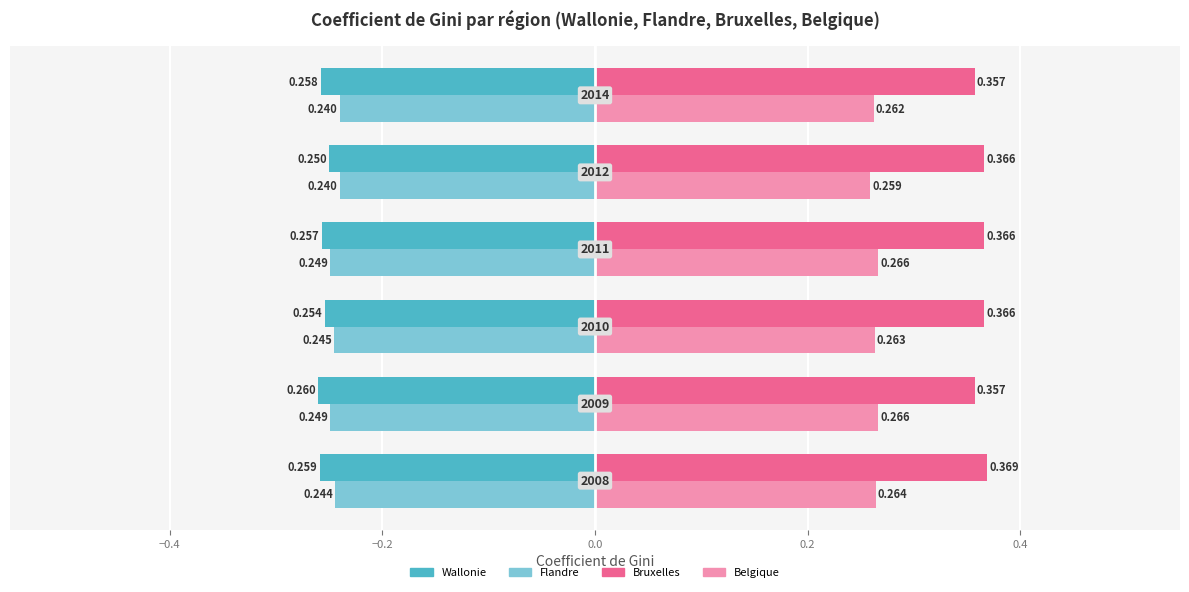

Rank the series by their maximum value, from lowest to highest.

Wallonie, Flandre, Belgique, Bruxelles